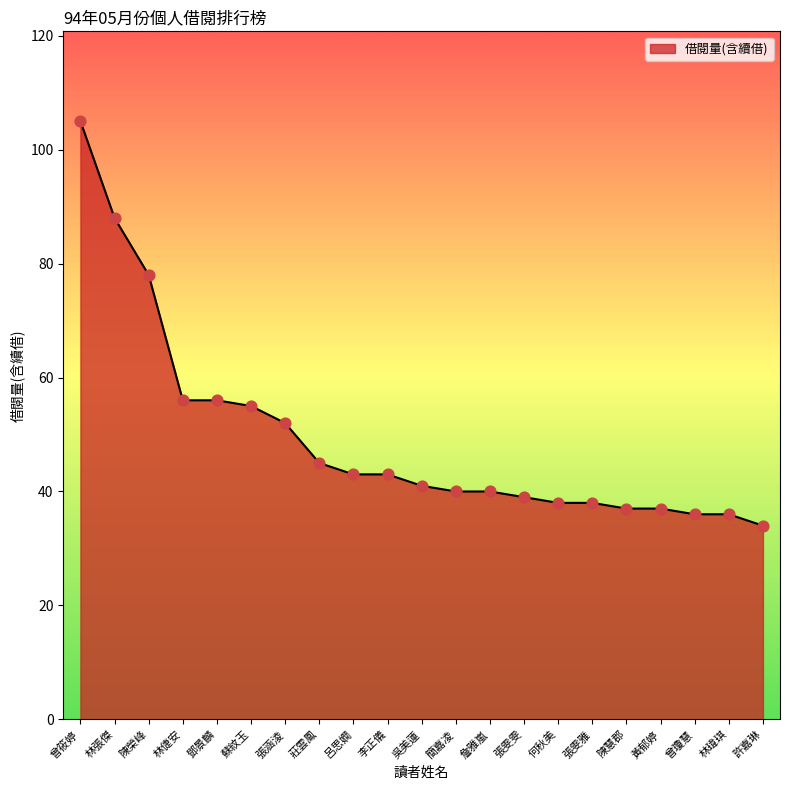

Which has a higher value, 曾瓊慧 or 吳美蓮?

吳美蓮